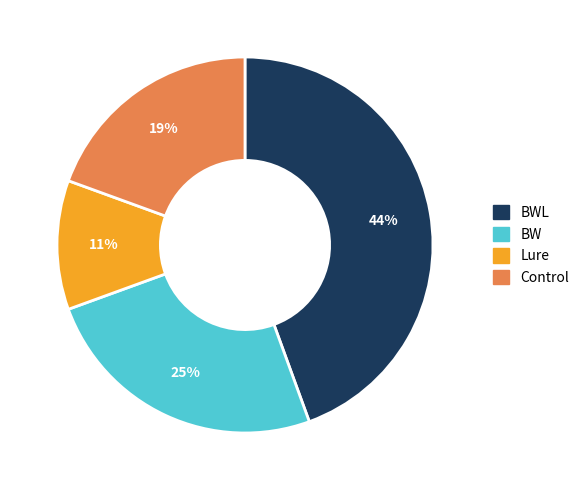

To the nearest percent, what is the difference between the largest and smallest slice percentages?

33%